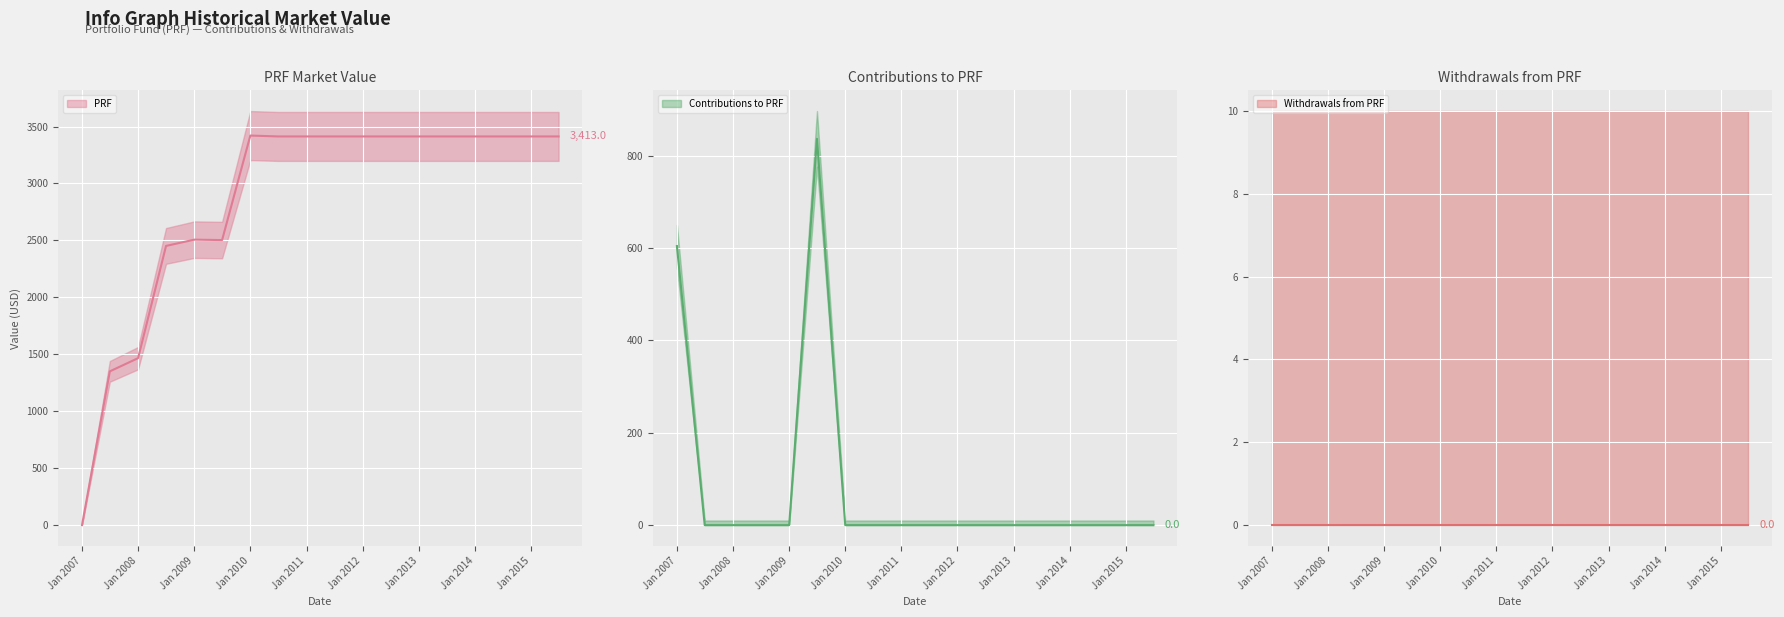

How many intersections are there between Contributions to PRF and PRF?

1